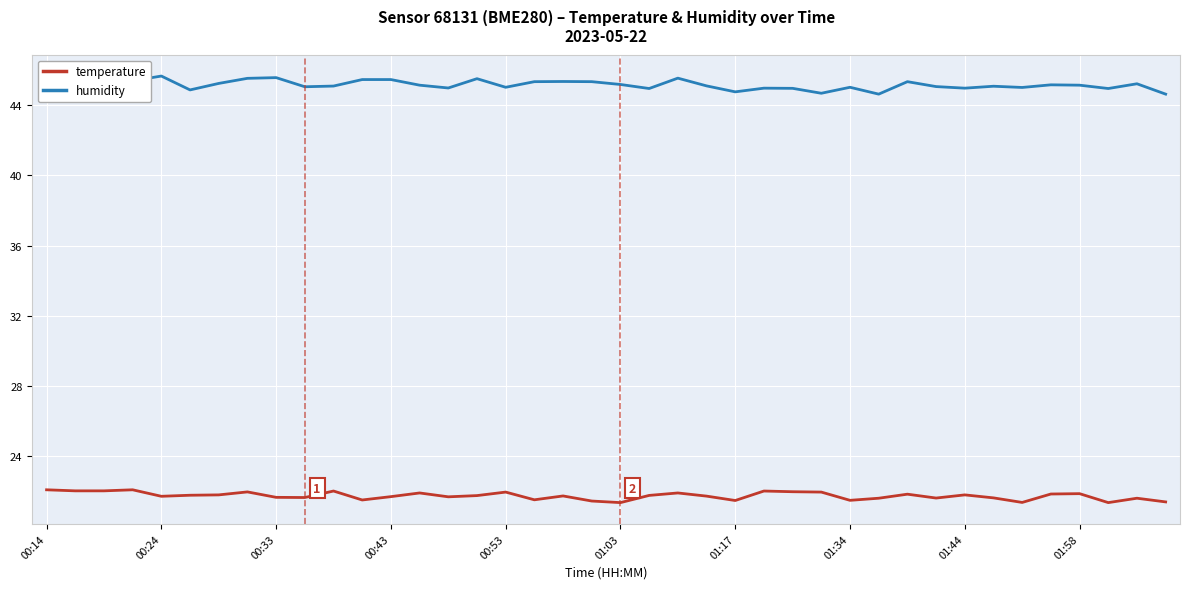

Which series has the largest total across all categories?

humidity